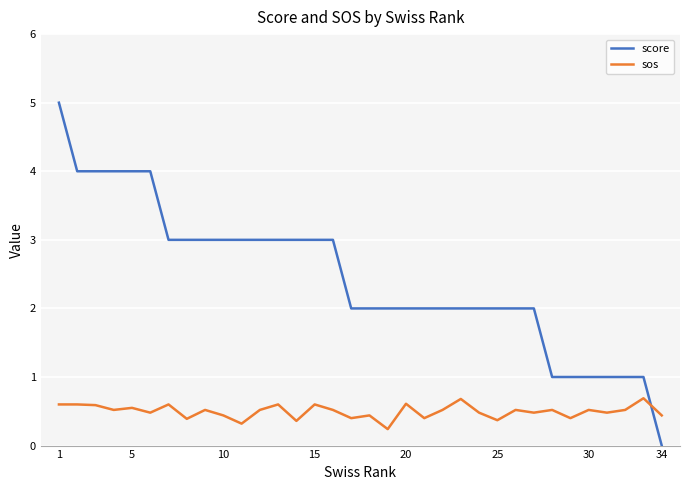

Does the chart have visible grid lines?

Yes